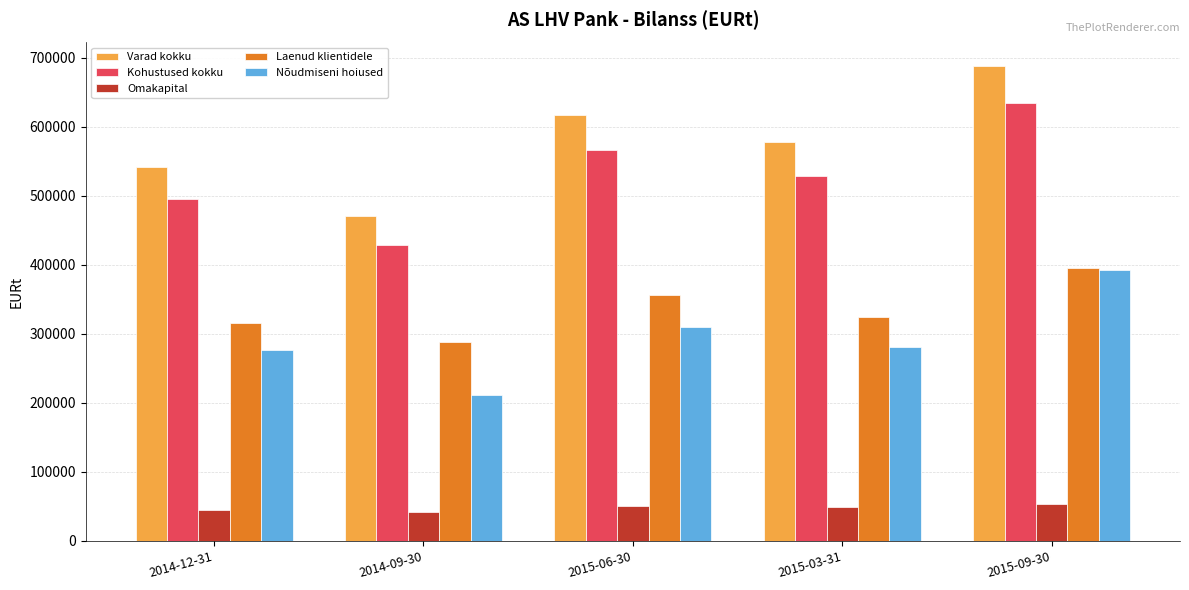

What is the difference between the highest and lowest values at 2014-12-31?

495871.8